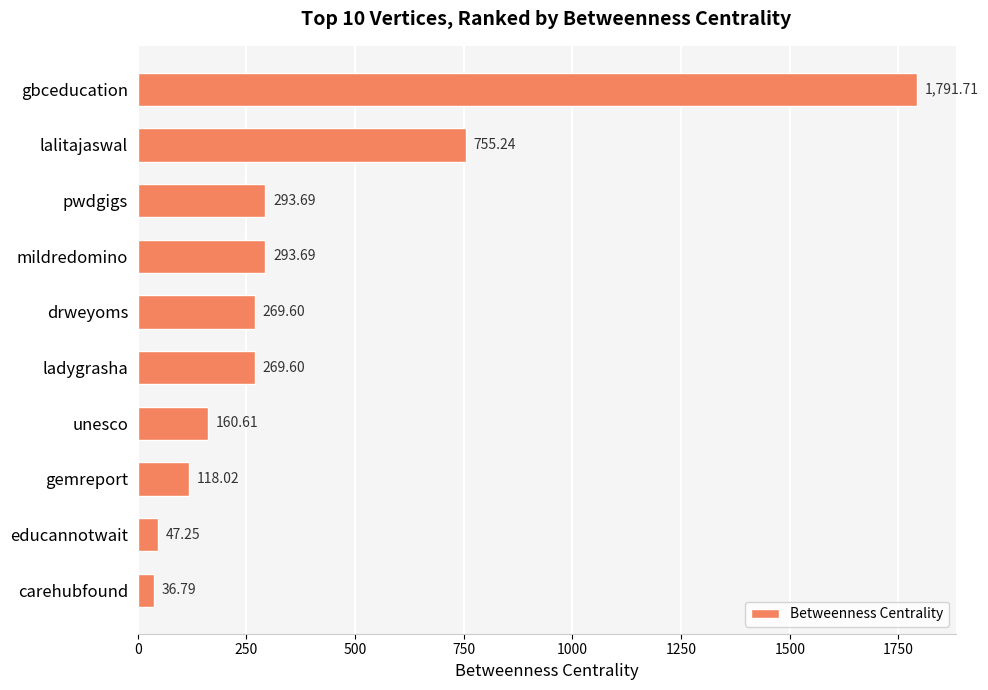

How many data points are above 269?

6